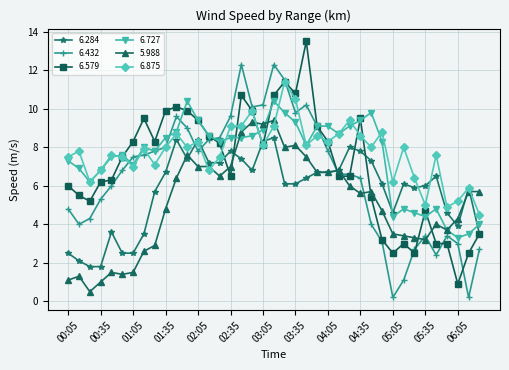

What is the greatest value displayed?

13.5